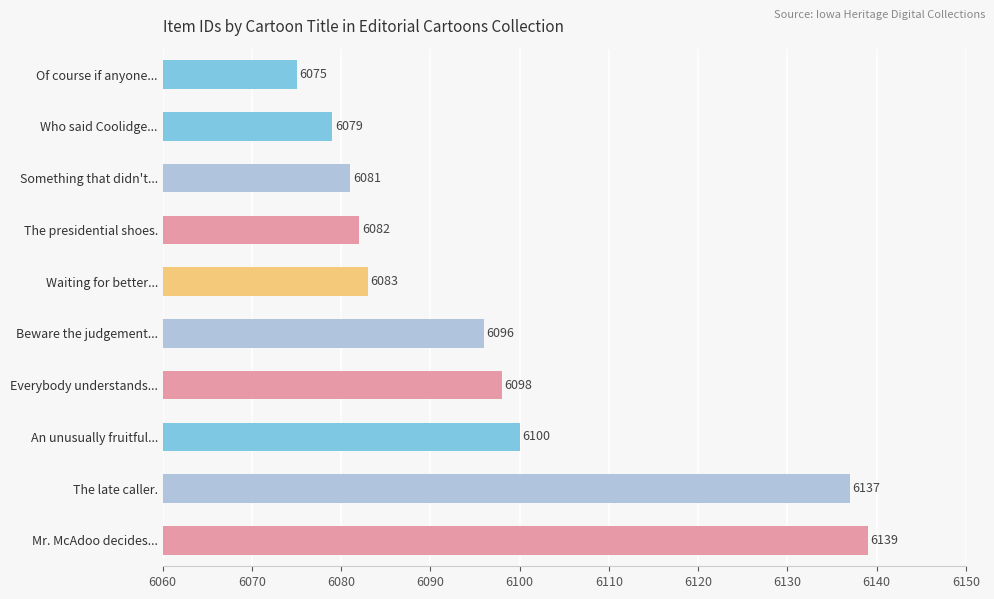

How many categories are shown in the chart?

10